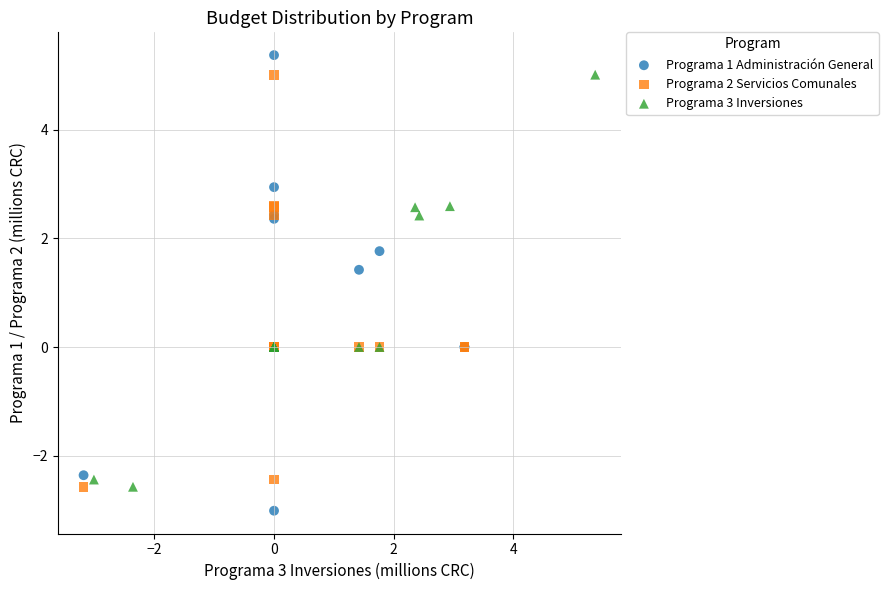

What are all the series names shown in the legend?

Programa 1 Administración General, Programa 2 Servicios Comunales, Programa 3 Inversiones